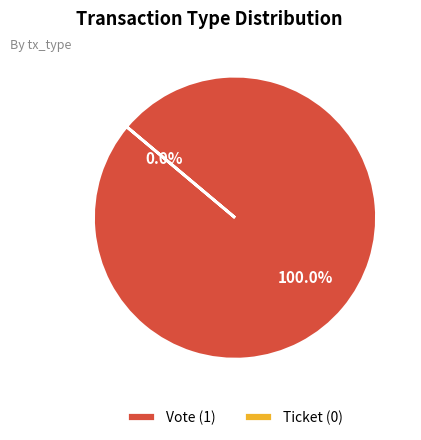

To the nearest percent, what is the difference between the largest and smallest slice percentages?

100%